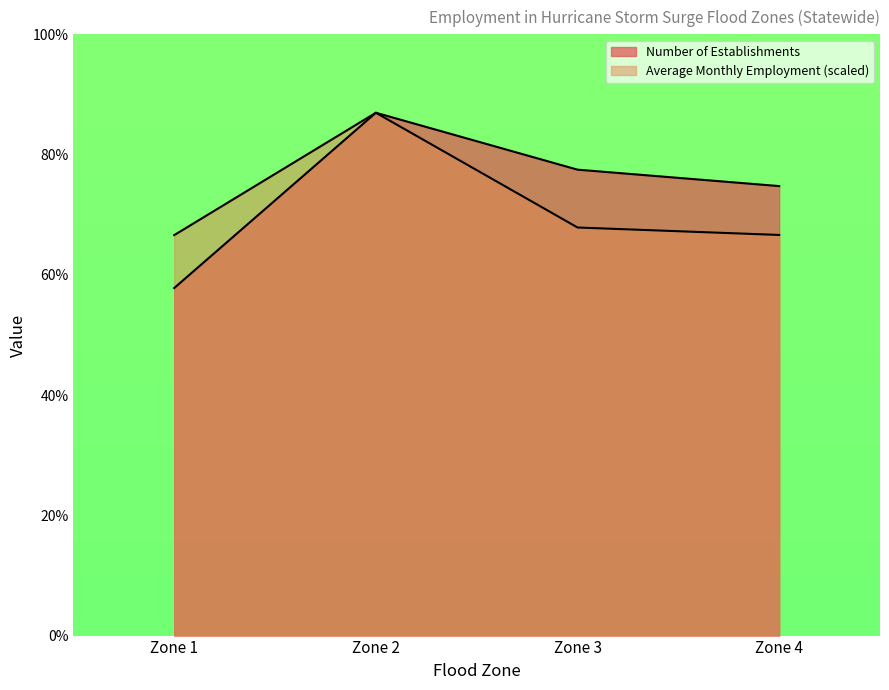

What value does the Number of Establishments series have at Zone 1?

17803.0